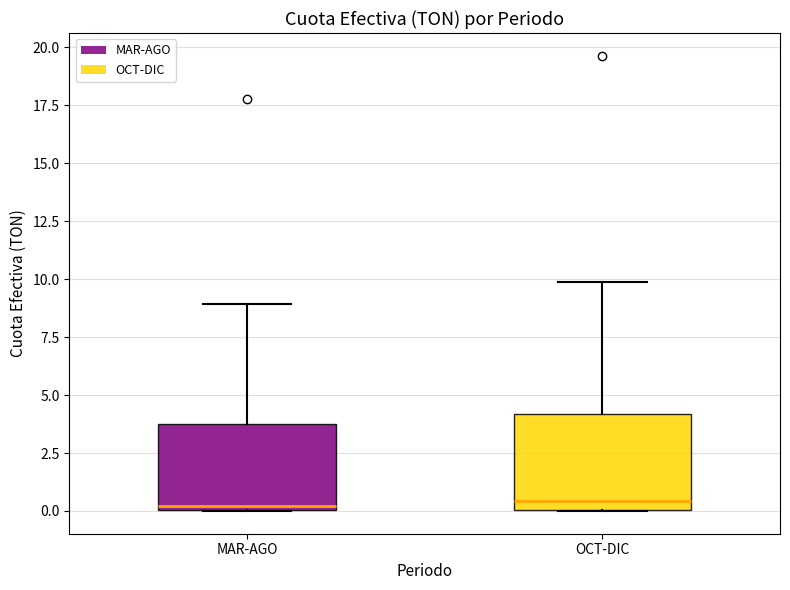

Where does the upper whisker of the box for OCT-DIC end on the y-axis? The values are not printed on the chart, so give them approximately, as read against the axis.

10.0